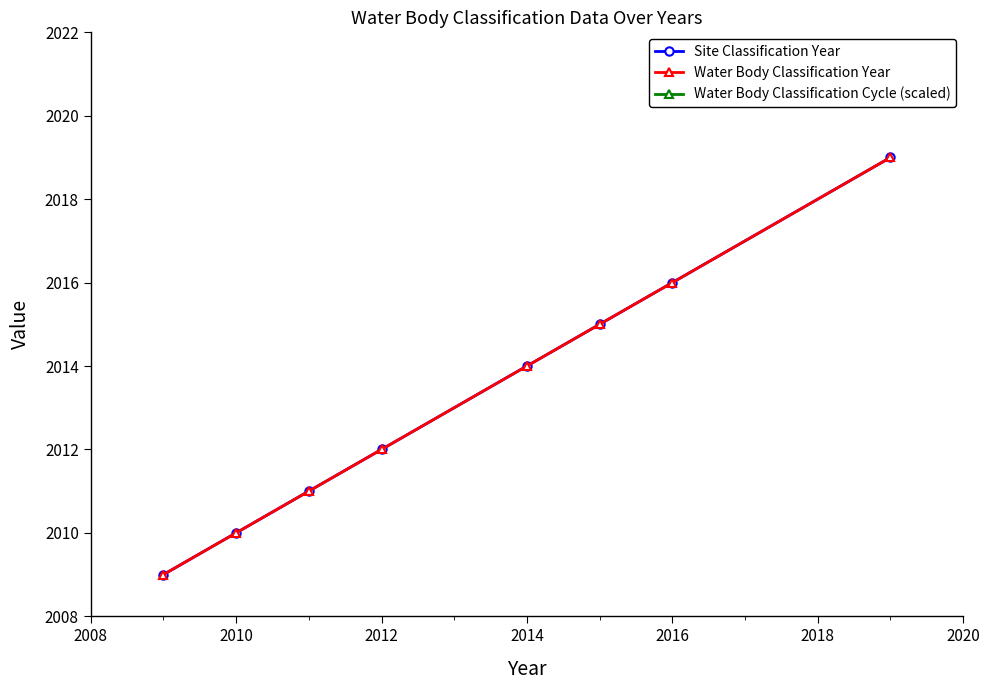

Is it true that Water Body Classification Year equals 1163 at 2006?

False